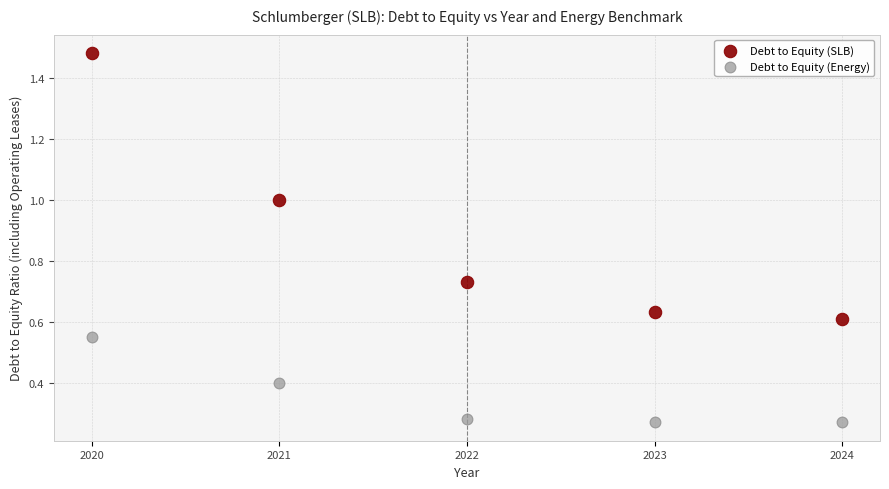

Which series has the largest Y range (max minus min)?

Debt to Equity (SLB)